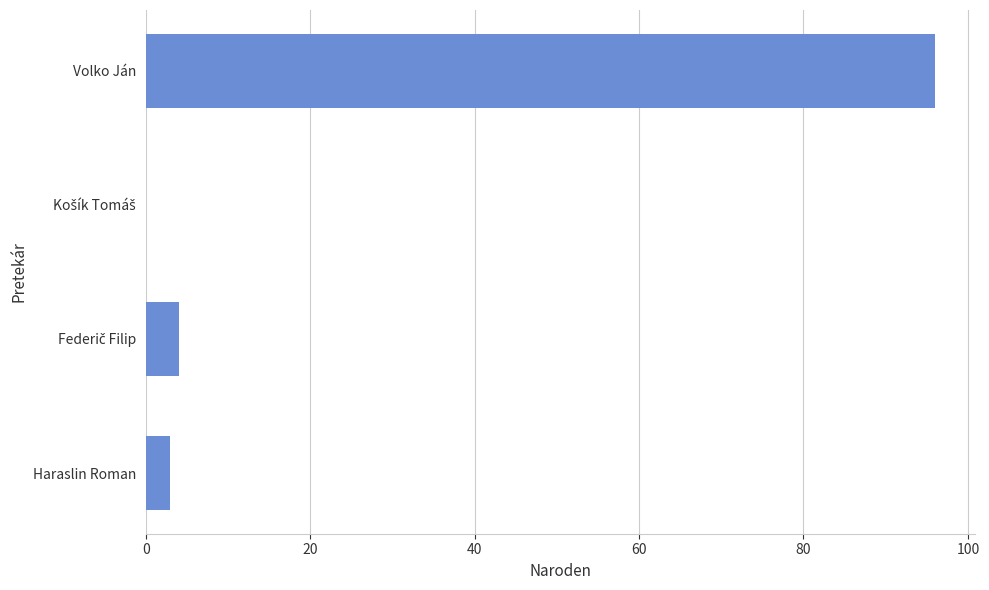

How many positive values are there?

3